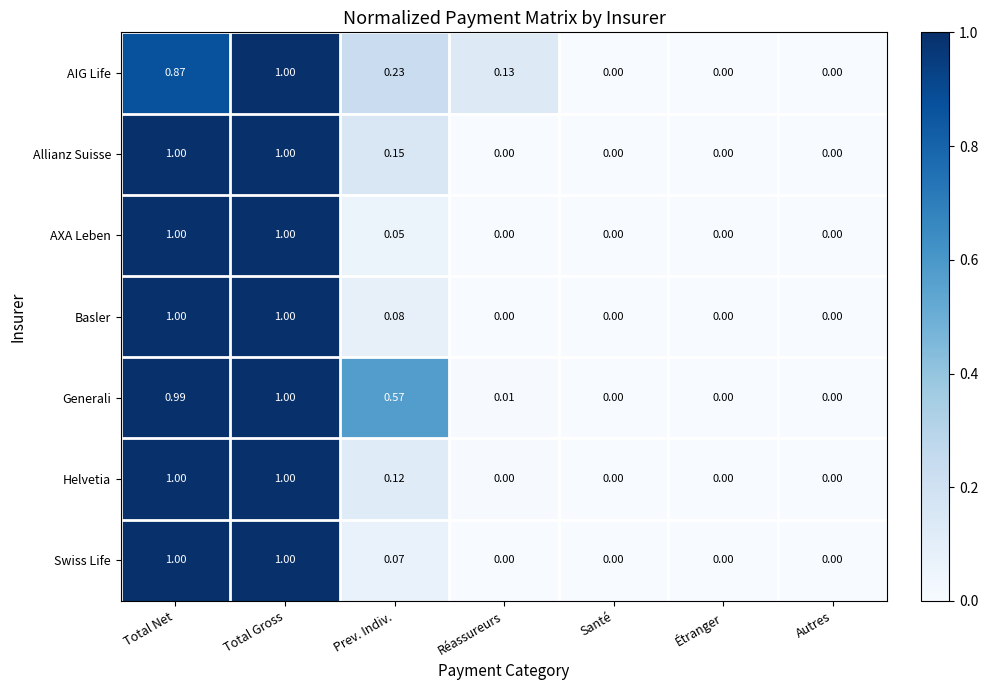

Which series changed the most between Réassureurs and Étranger?

AIG Life